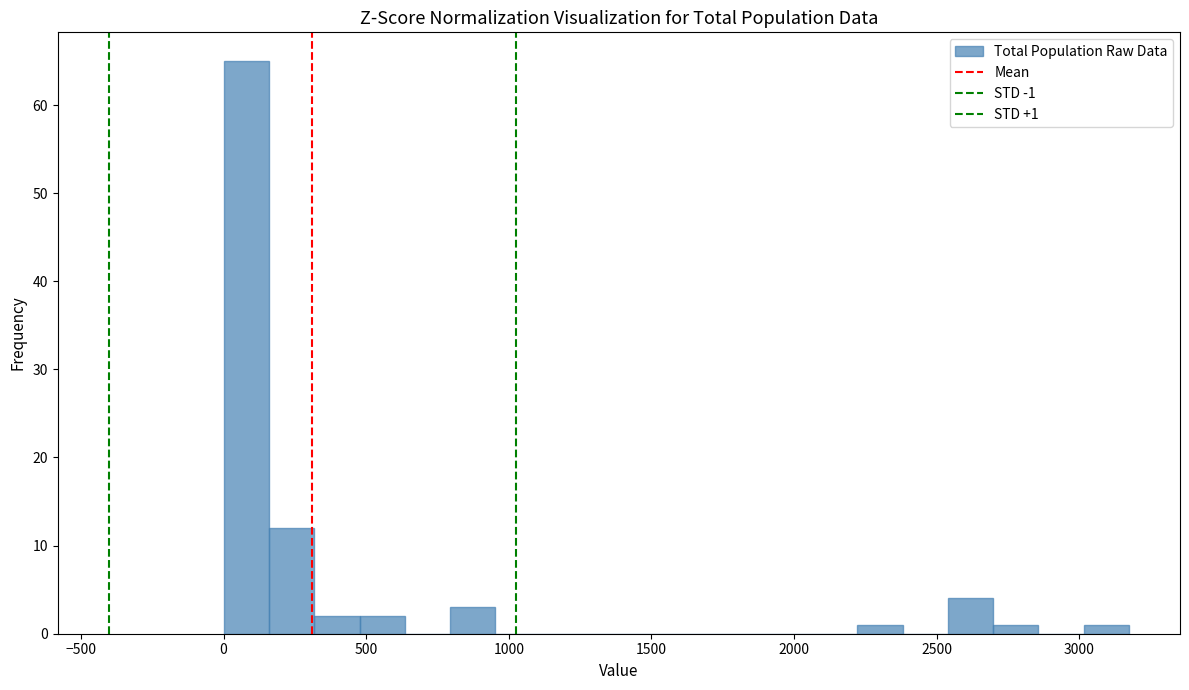

Read against the x-axis, roughly where is the centre of the tallest bar?

100